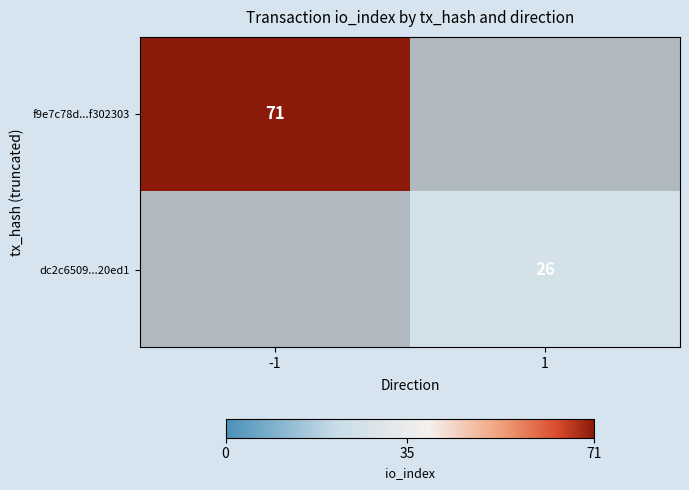

True or false: f9e7c78d...f302303 has a value of 17 at -1.

False